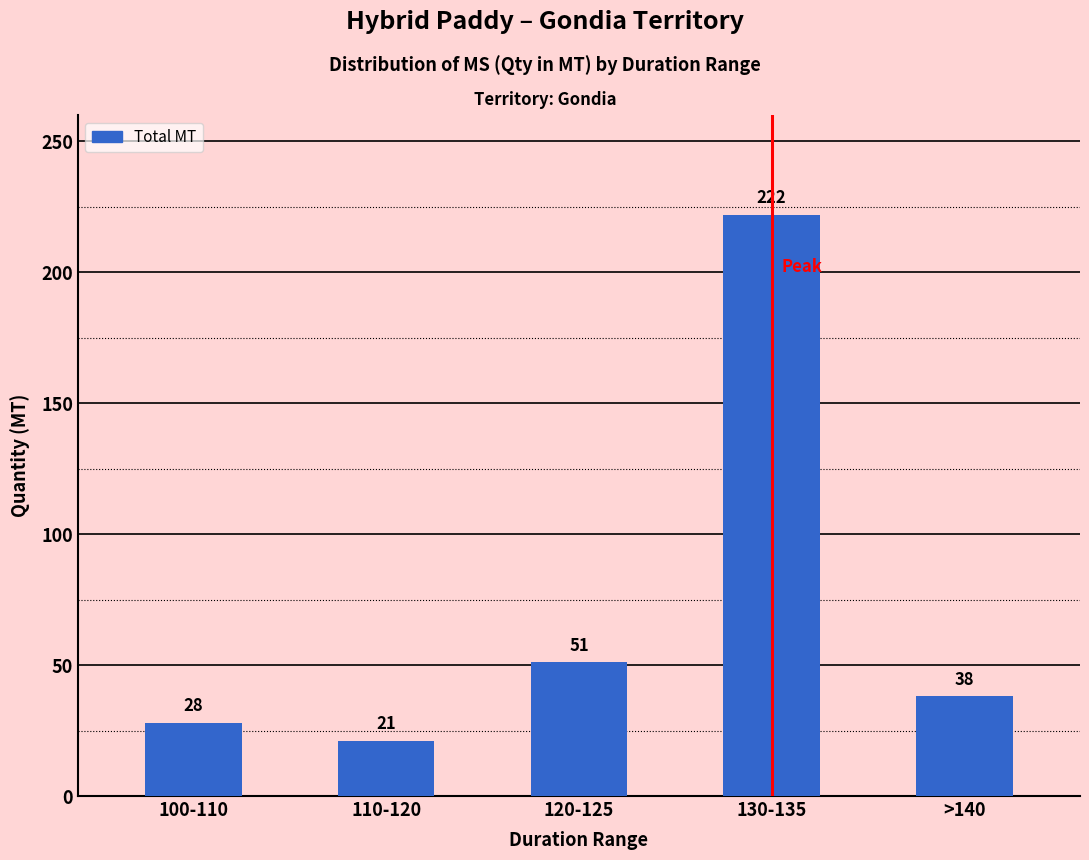

Reading left to right, what are all the values shown in this chart?

28	21	51	222	38